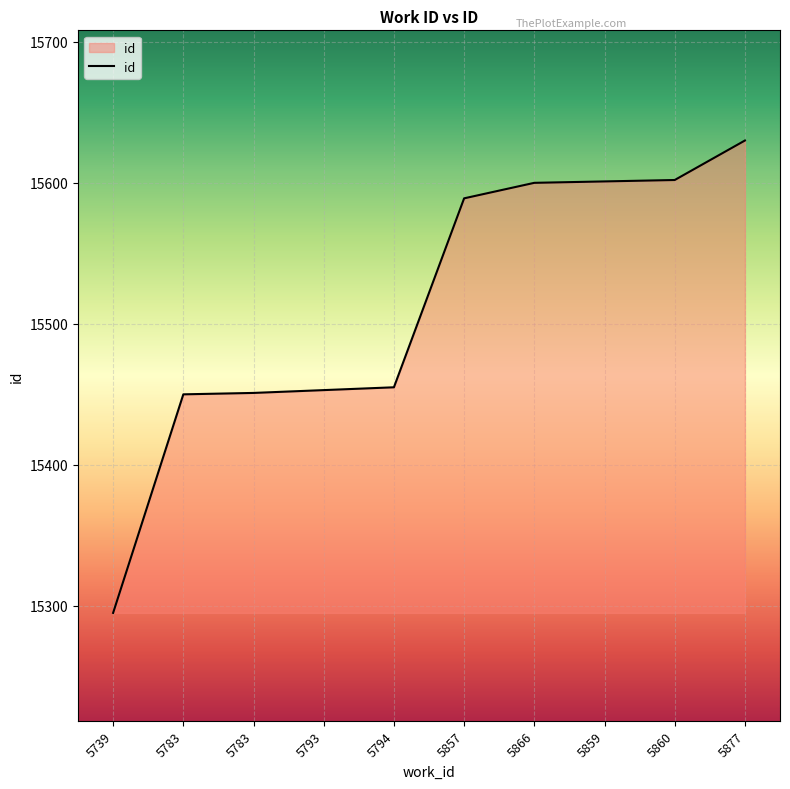

How many distinct data groups are displayed?

1